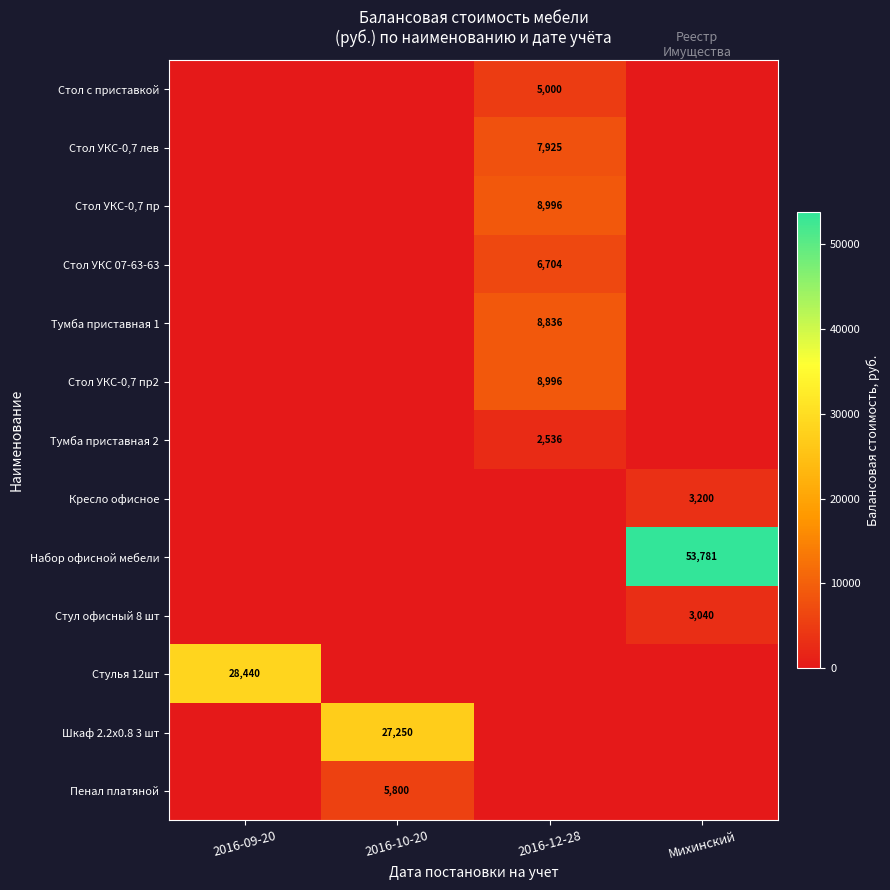

The value of Кресло офисное at Михинский is 678. True or false?

False